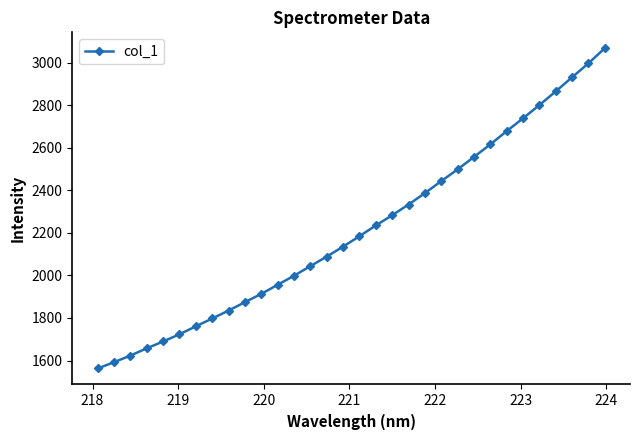

How many series are shown in this chart?

1